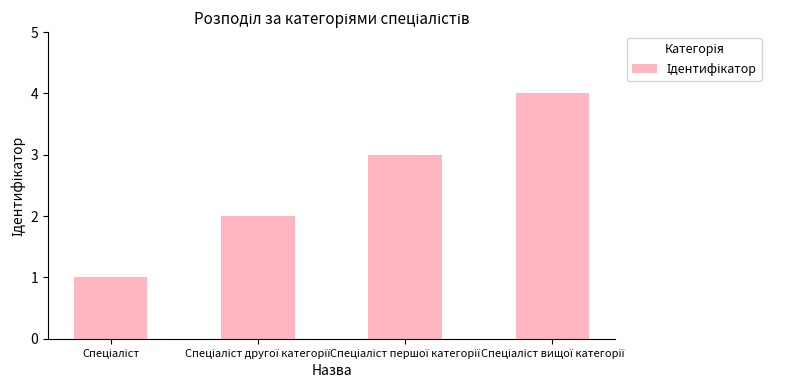

What is the sum of all values?

10